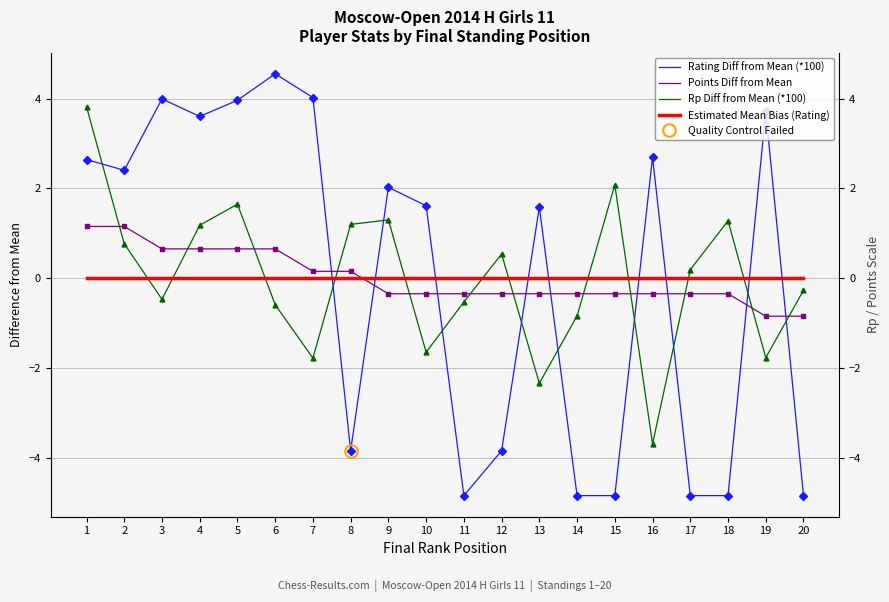

Is this an area chart (filled region under the line)?

No